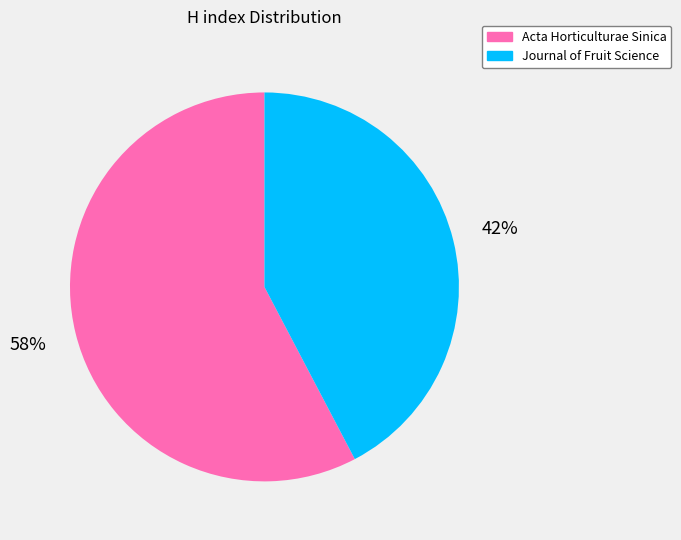

Is the sum of Acta Horticulturae Sinica and Journal of Fruit Science greater than half?

Yes